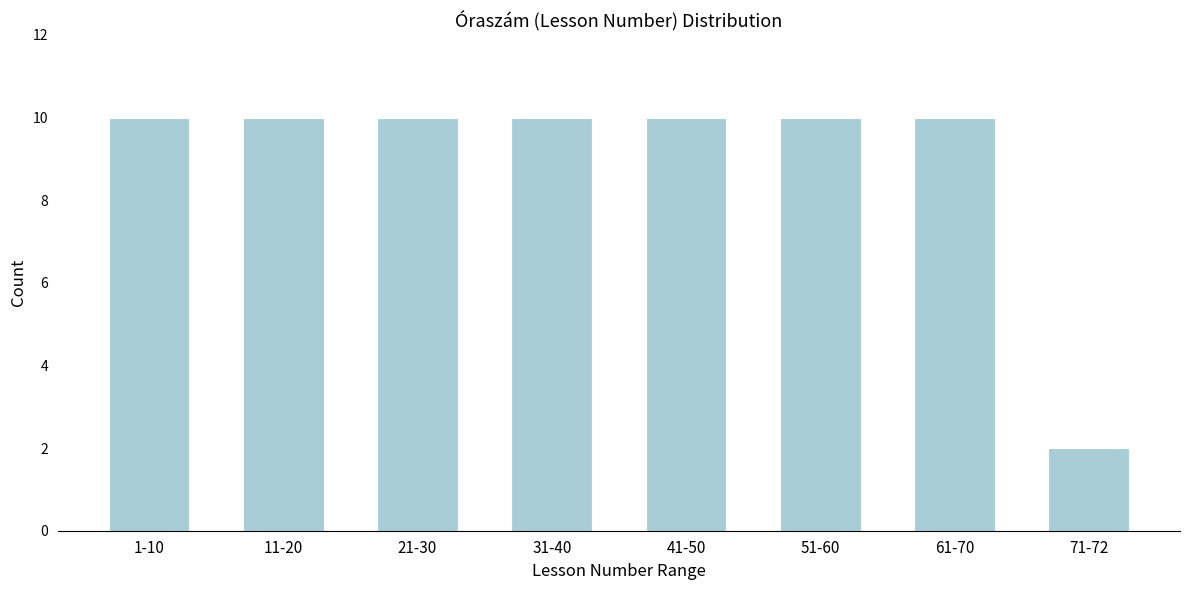

Reading left to right, transcribe all the data shown in this chart.

10	10	10	10	10	10	10	2